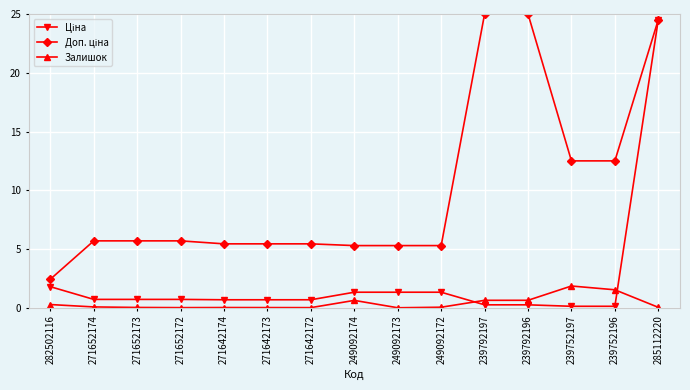

The Залишок series shows 0.0 at 271652172. True or false?

True